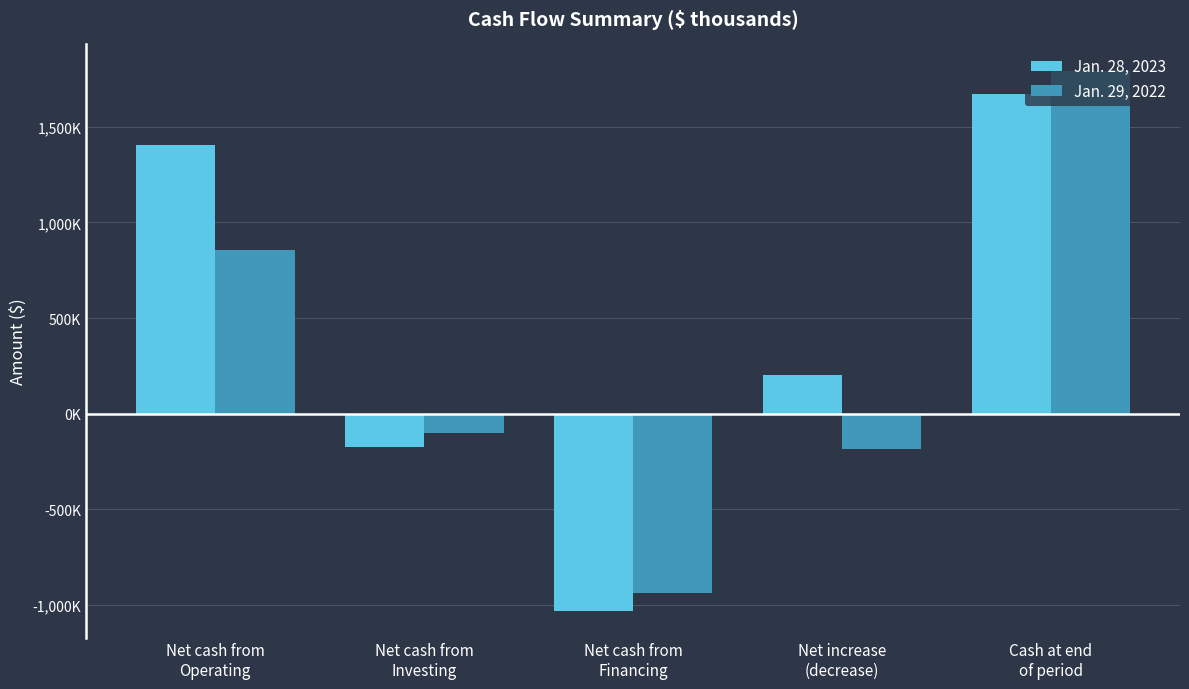

Are the bars grouped side by side (vs. stacked)?

Yes